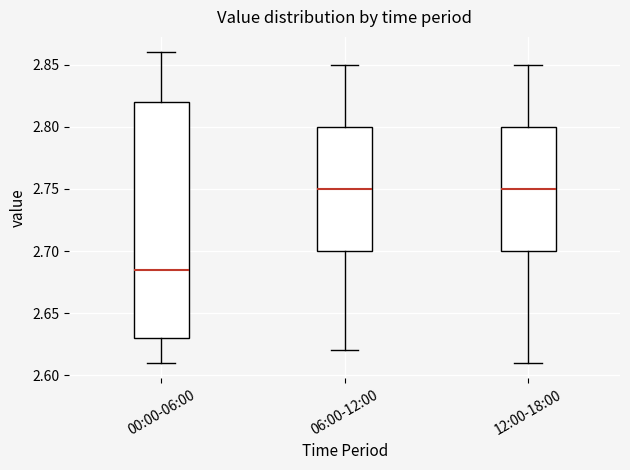

Reading left to right, transcribe this box plot: for each box, give where its median line is, the range the box spans, and where its two whiskers end, as read against the y-axis. The values are not printed on the chart, so give them approximately, as read against the axis.

00:00-06:00: median 2.685, box 2.630 to 2.820, whiskers 2.610 to 2.860
06:00-12:00: median 2.750, box 2.700 to 2.800, whiskers 2.620 to 2.850
12:00-18:00: median 2.750, box 2.700 to 2.800, whiskers 2.610 to 2.850